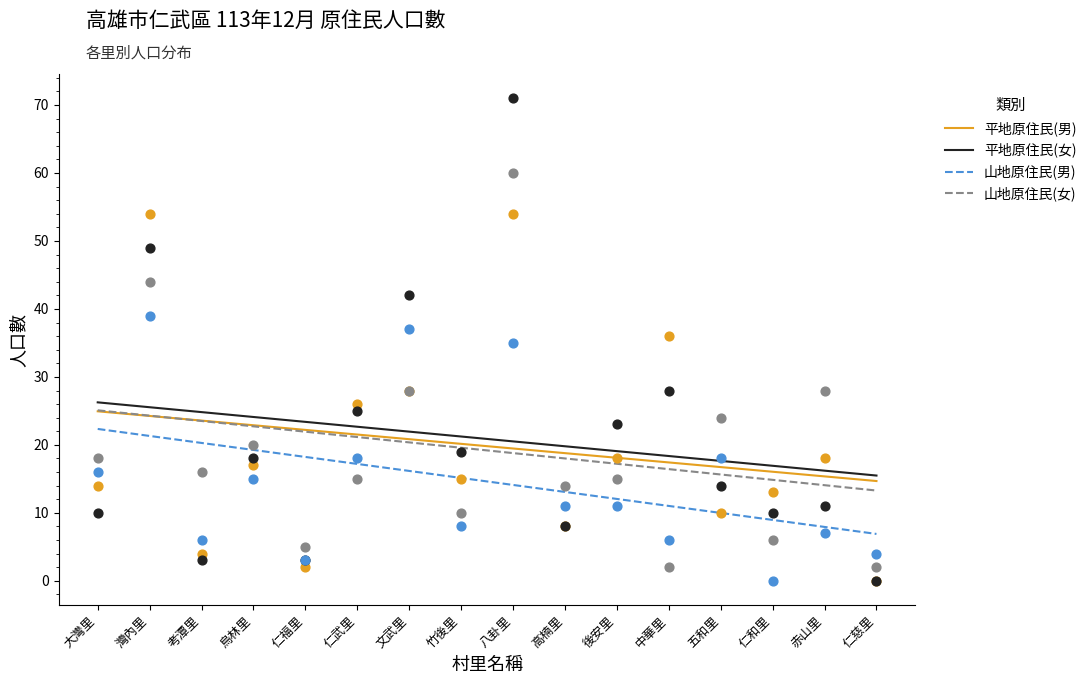

What is the total value across all series at 八卦里?

72.9